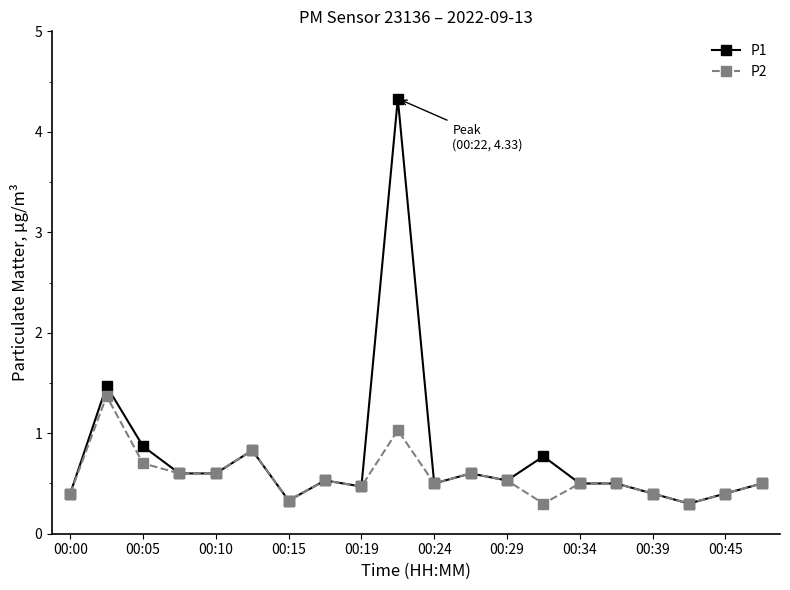

Rank the series by their maximum value, from highest to lowest.

P1, P2